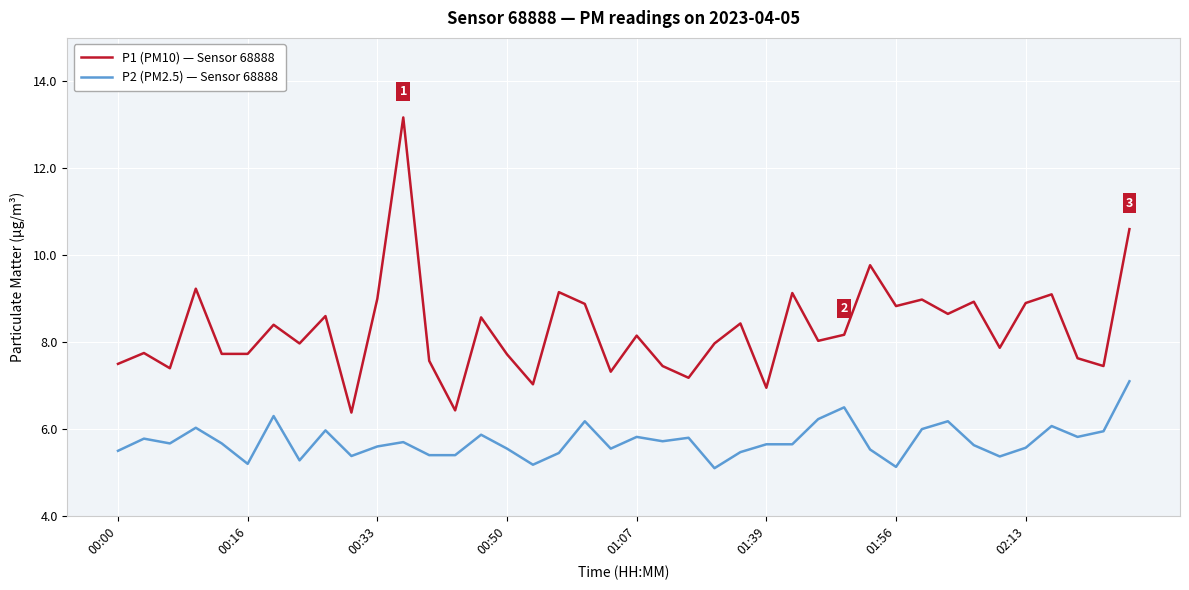

Rank the series by their maximum value, from highest to lowest.

P1 (PM10) — Sensor 68888, P2 (PM2.5) — Sensor 68888